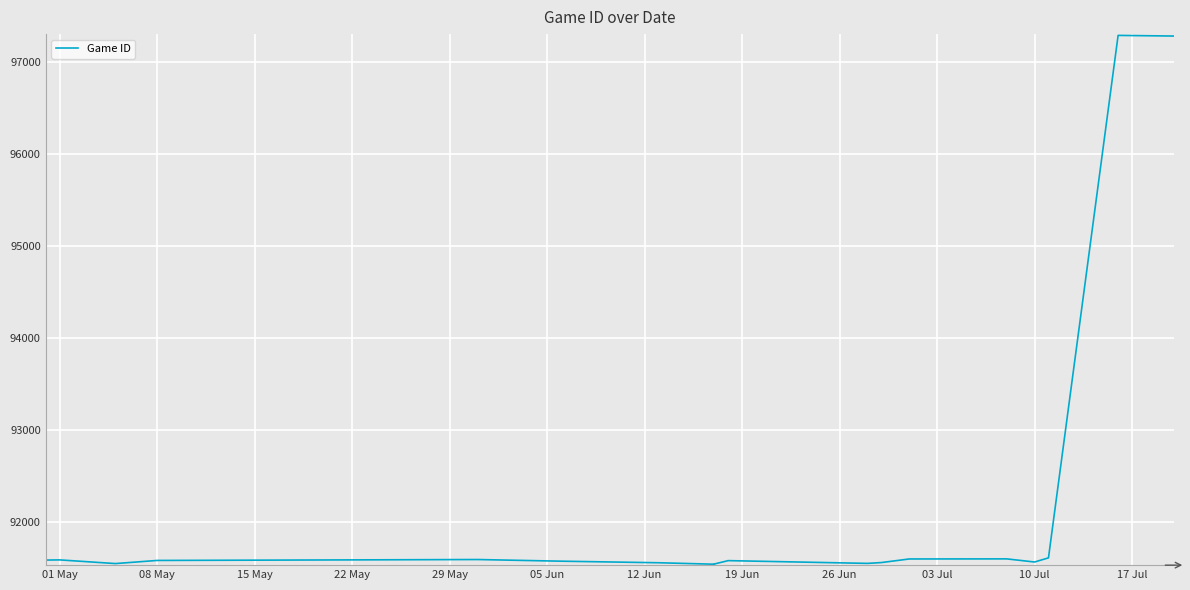

The chart shows a value of 50424 at 03 Jul. True or false?

False